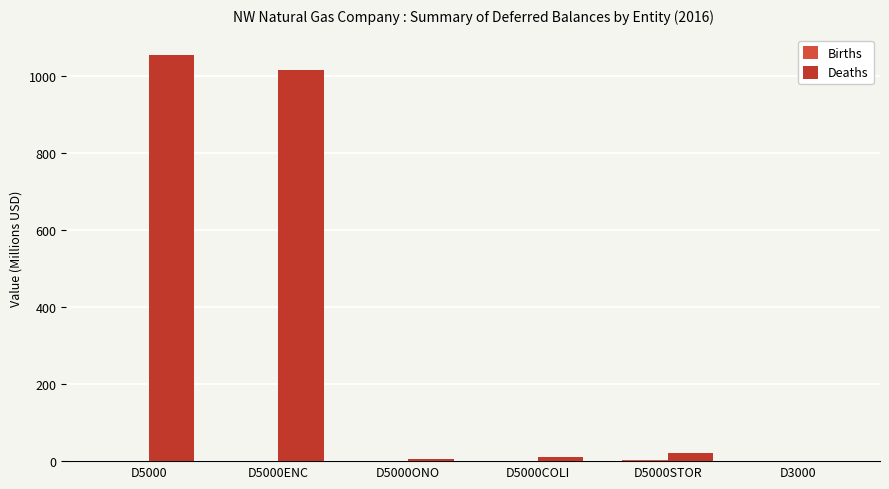

Is the value of Births at D5000 greater than the value of Deaths at D5000ONO?

No